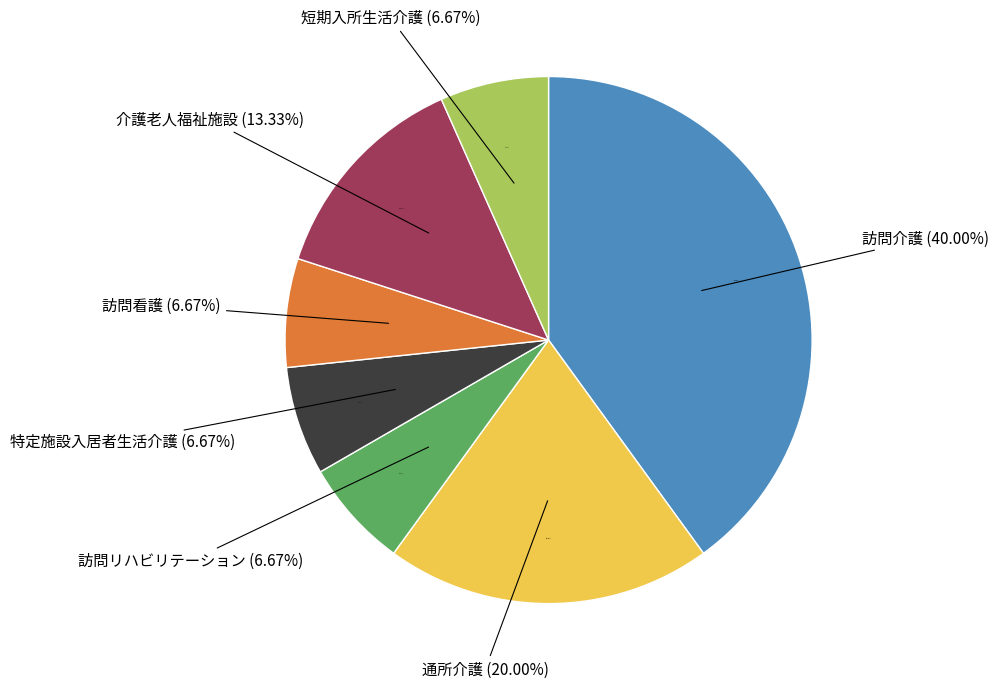

To the nearest percent, what is the difference between the 訪問介護 and 訪問リハビリテーション slice percentages?

33%